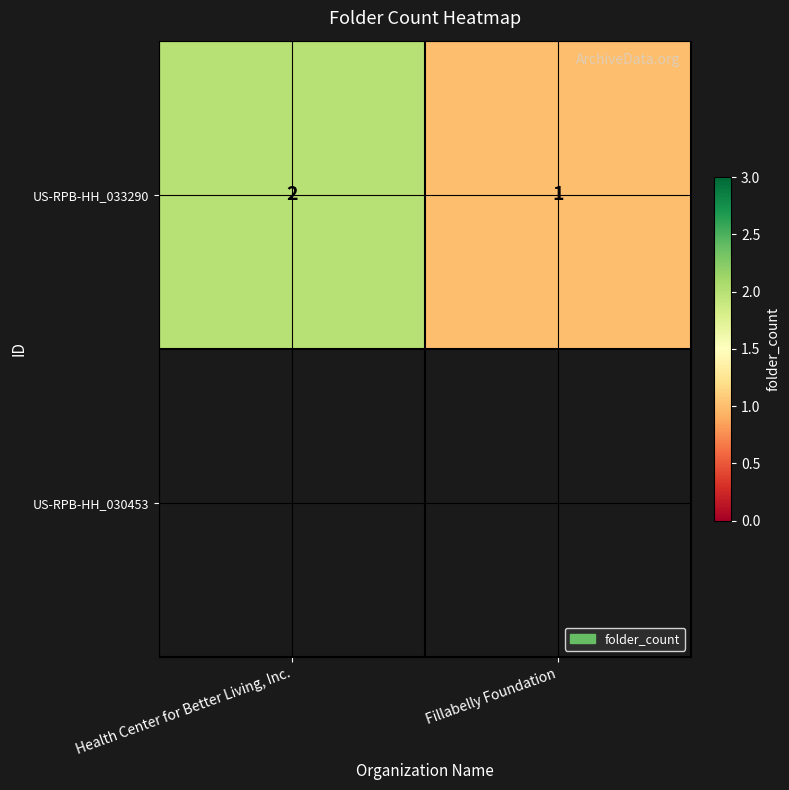

Reading right to left, transcribe all the data shown in this chart.

Fillabelly Foundation=1	Health Center for Better Living, Inc.=2